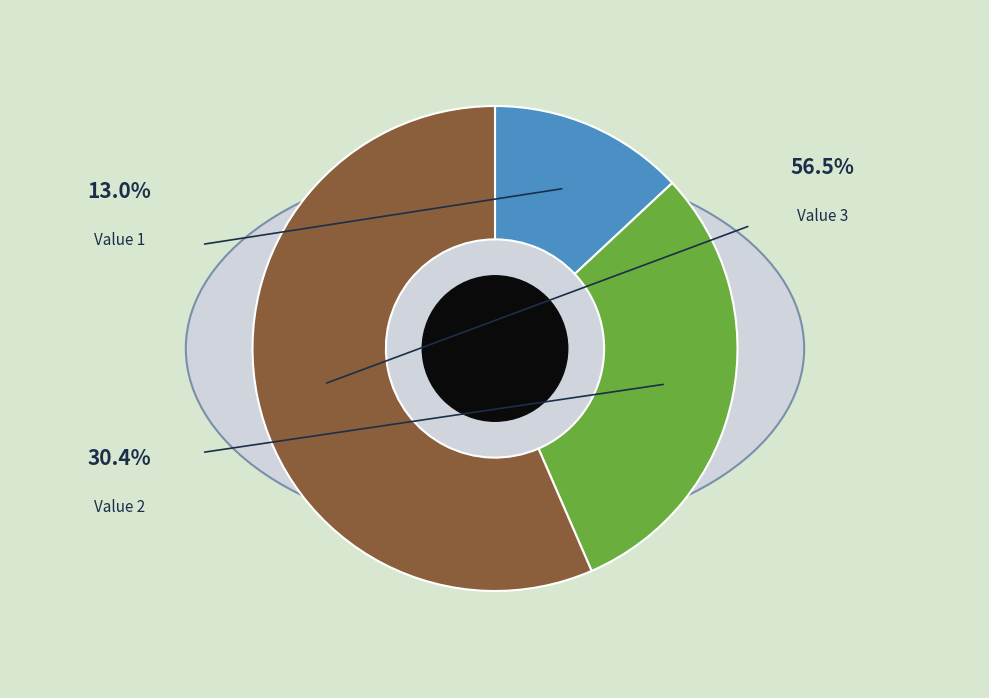

Is the sum of Value 3 and Value 2 greater than half?

Yes